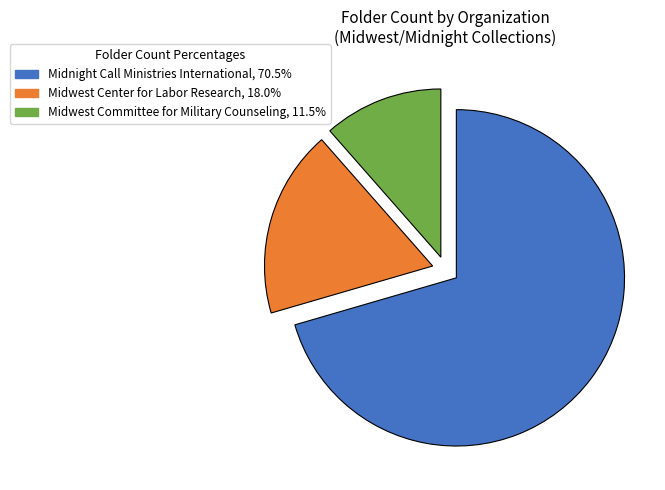

What is the ratio of the value at Midwest Committee for Military Counseling, 11.5% to the value at Midwest Center for Labor Research, 18.0%?

0.6